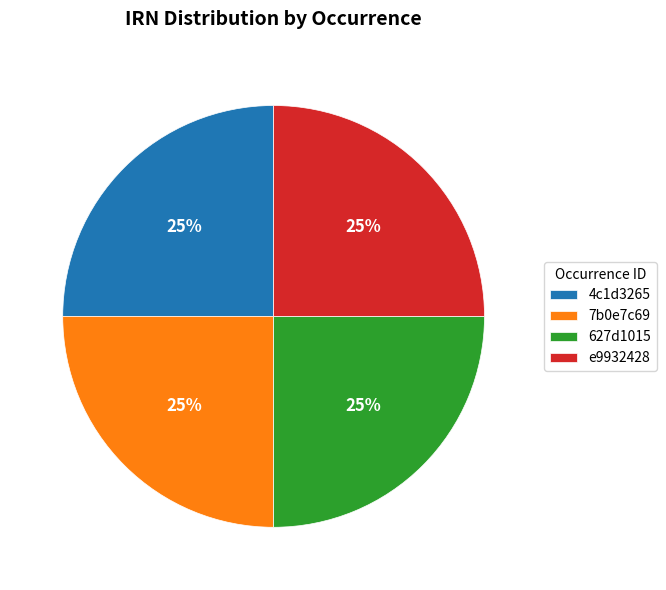

What percentage is the 627d1015 slice, to the nearest percent?

25%